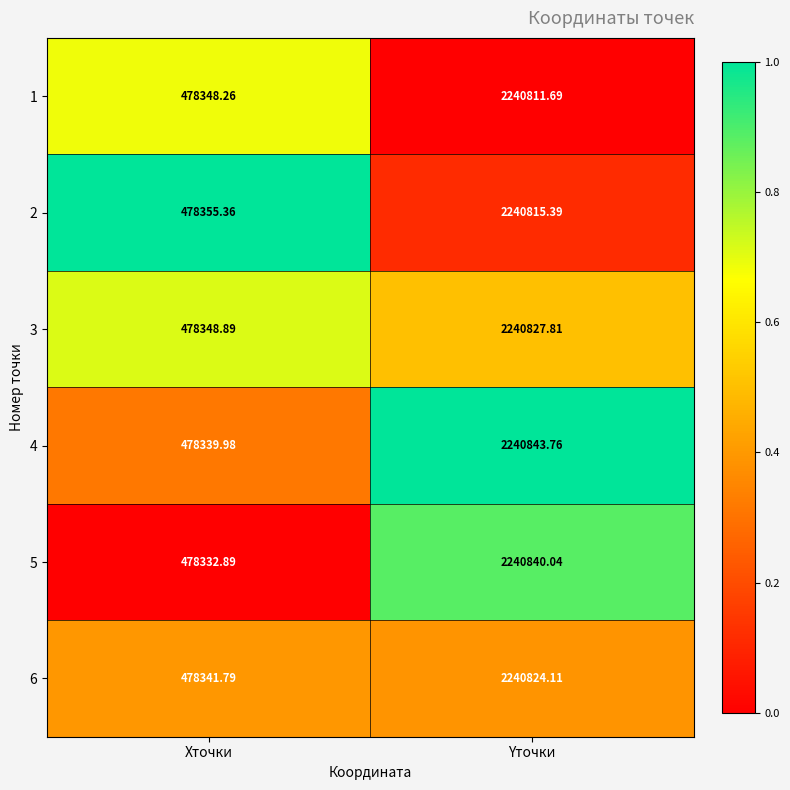

At which category is the sum across all series the highest?

Yточки